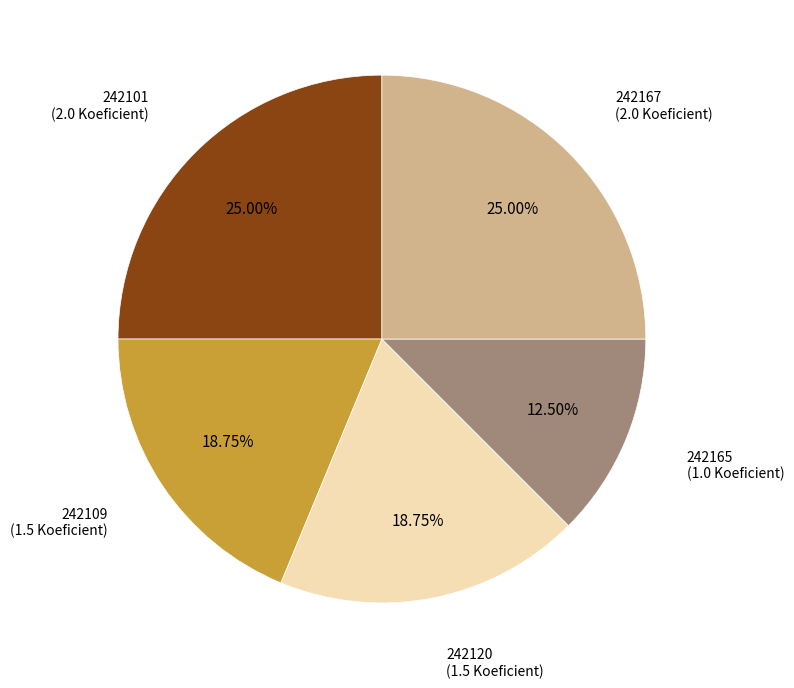

Does any single category account for the majority?

No